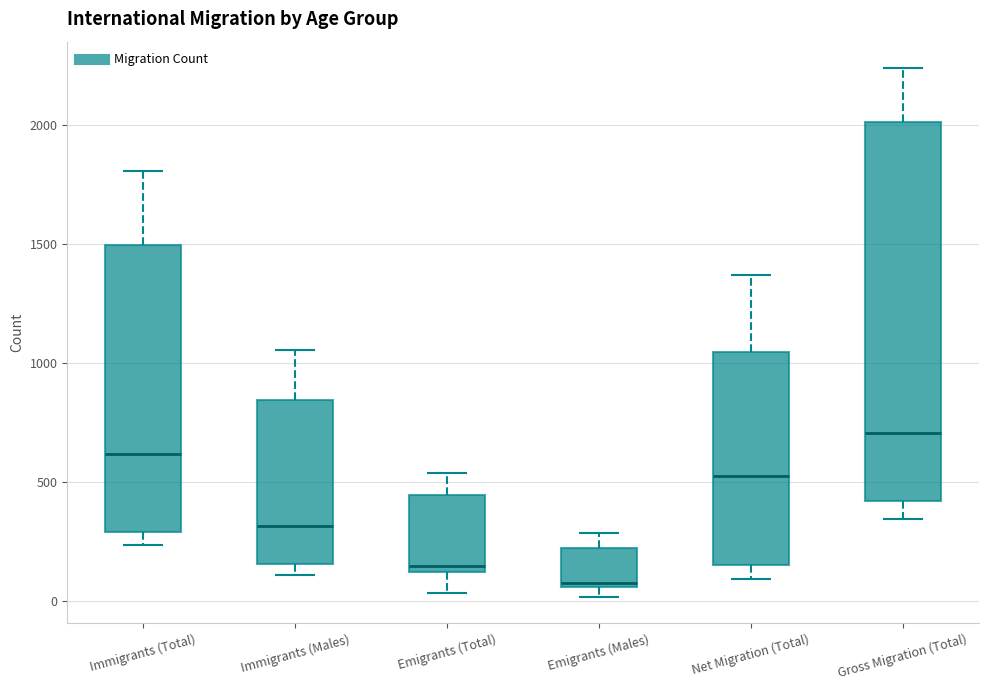

Reading left to right, read every box against the y-axis: the position of its median line, the range the box covers, and the ends of its whiskers. The values are not printed on the chart, so give them approximately, as read against the axis.

Immigrants (Total): median 600, box 300 to 1500, whiskers 250 to 1800
Immigrants (Males): median 300, box 150 to 850, whiskers 100 to 1050
Emigrants (Total): median 150, box 100 to 450, whiskers 50 to 550
Emigrants (Males): median 100, box 50 to 200, whiskers 0 to 300
Net Migration (Total): median 550, box 150 to 1050, whiskers 100 to 1350
Gross Migration (Total): median 700, box 400 to 2000, whiskers 350 to 2250